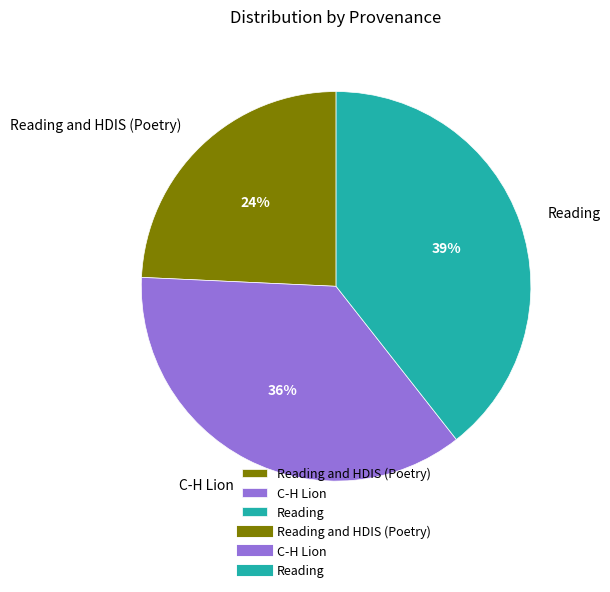

To the nearest percent, what is the difference between the largest and smallest slice percentages?

15%